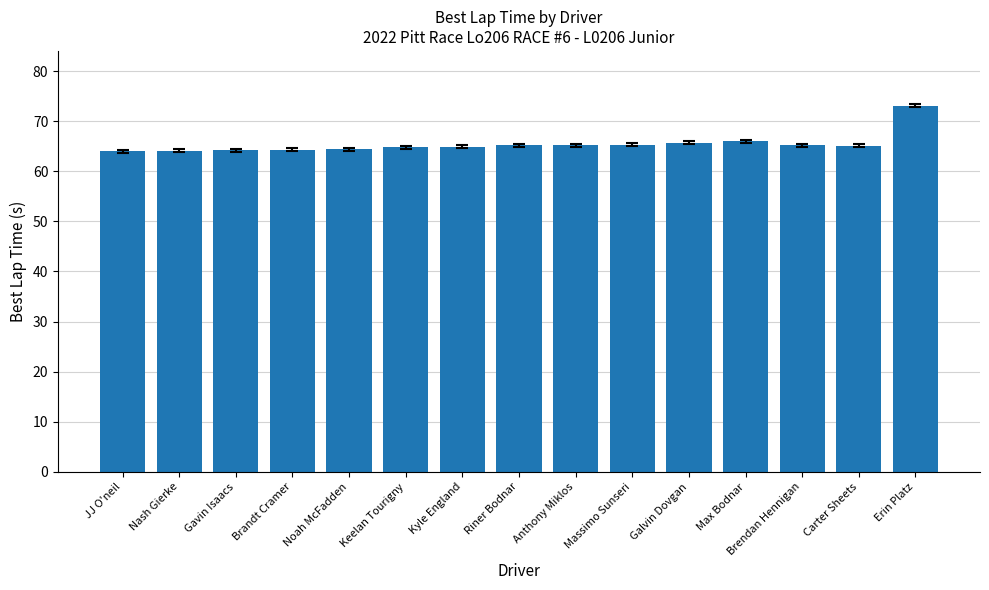

How many bars are there in total?

15